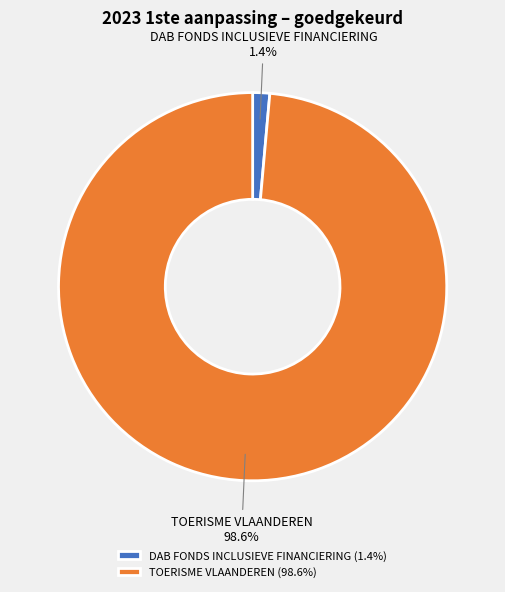

Which category has the biggest portion of the pie?

TOERISME VLAANDEREN